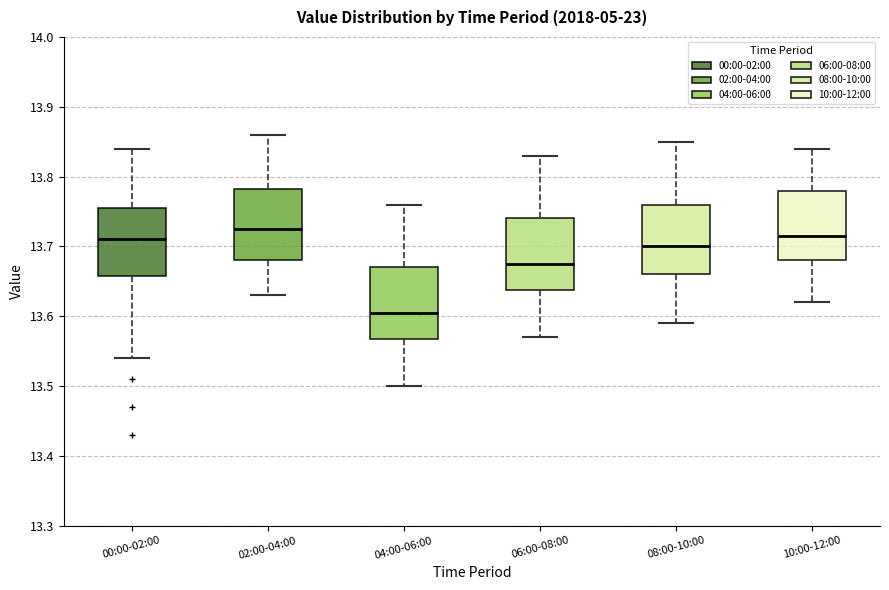

Which box has the lowest median line?

04:00-06:00